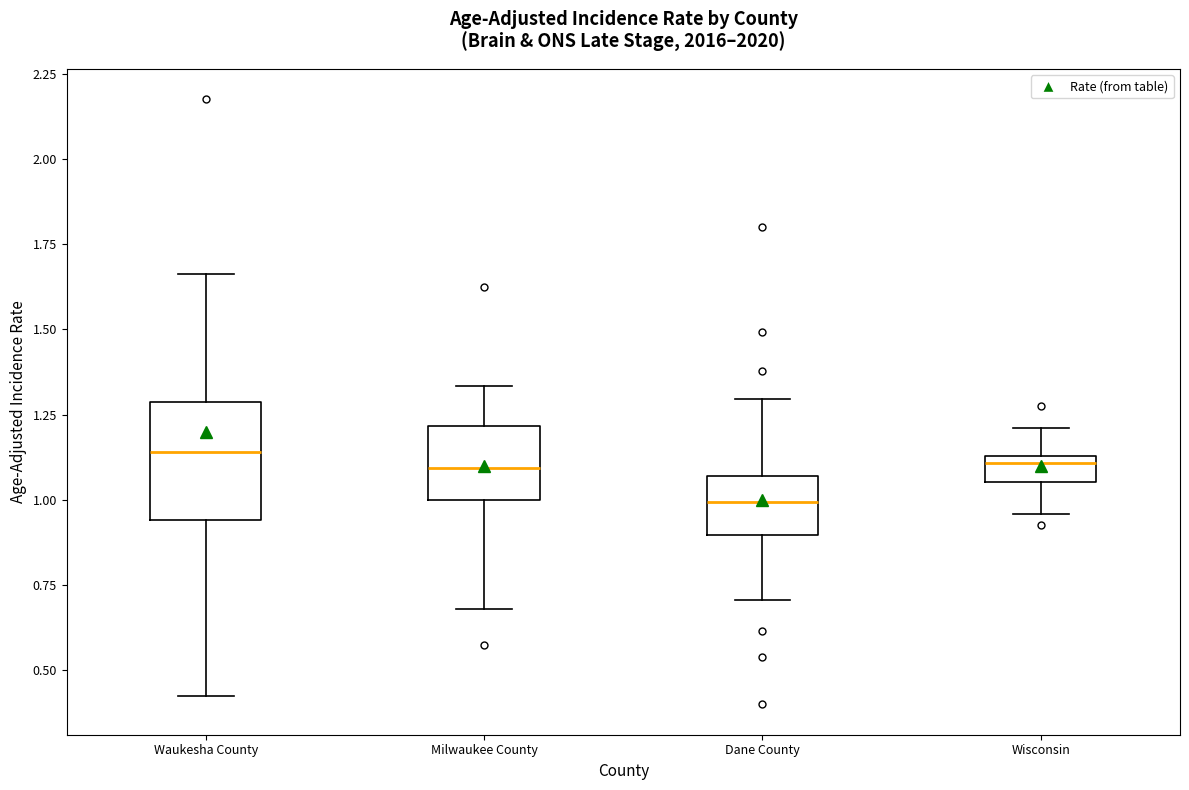

Where is the upper edge of the box for Wisconsin on the y-axis? The values are not printed on the chart, so give them approximately, as read against the axis.

1.15